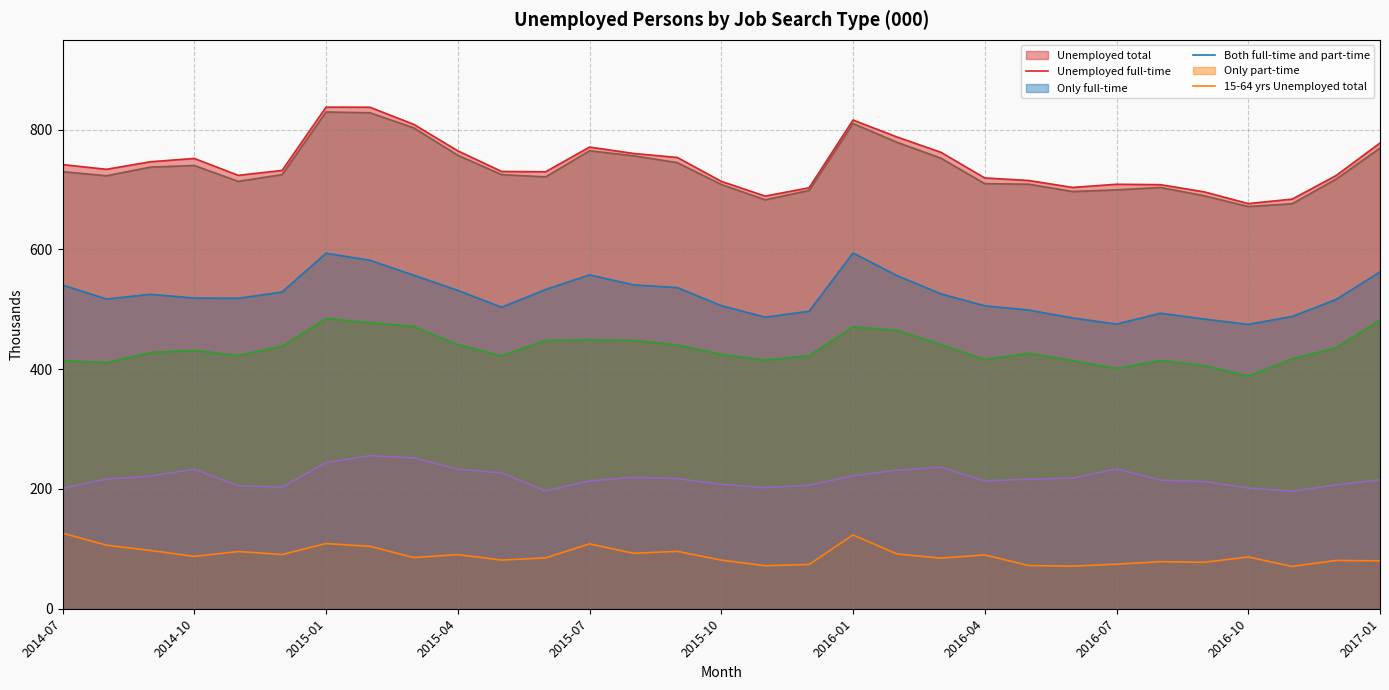

What is the sum of the Unemployed total values at 2016-06 and 2016-04?

1422.9